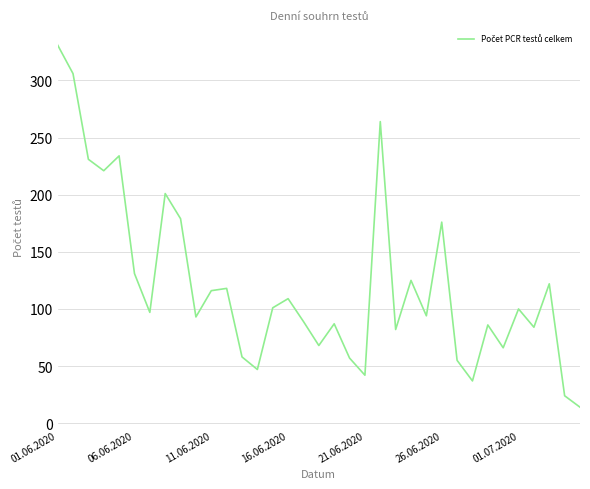

What is the minimum value shown in the chart?

14